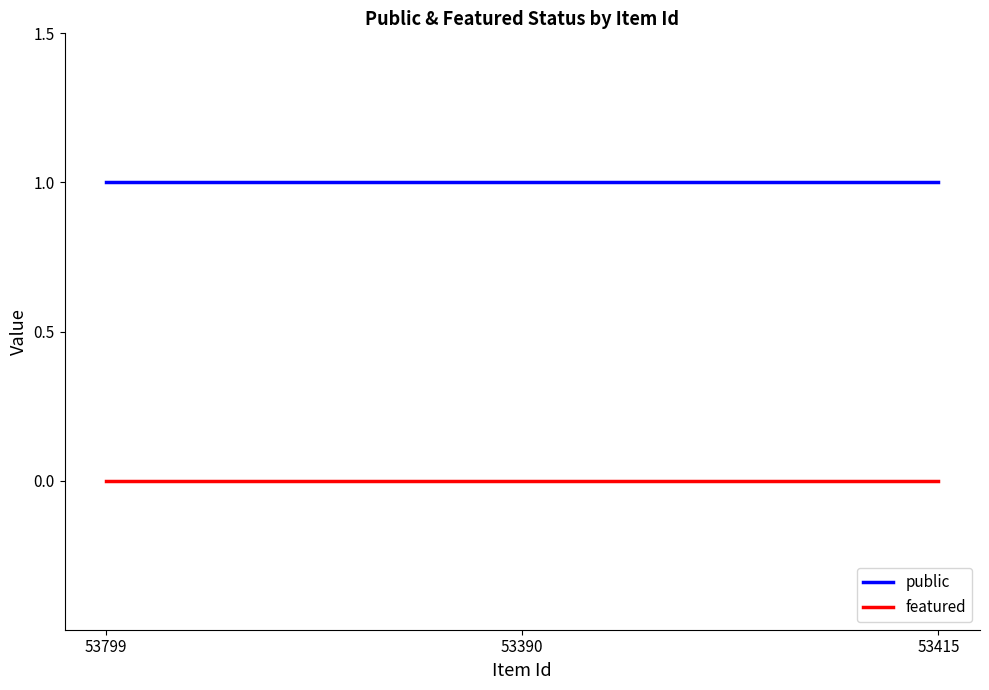

Rank the series by their maximum value, from highest to lowest.

public, featured